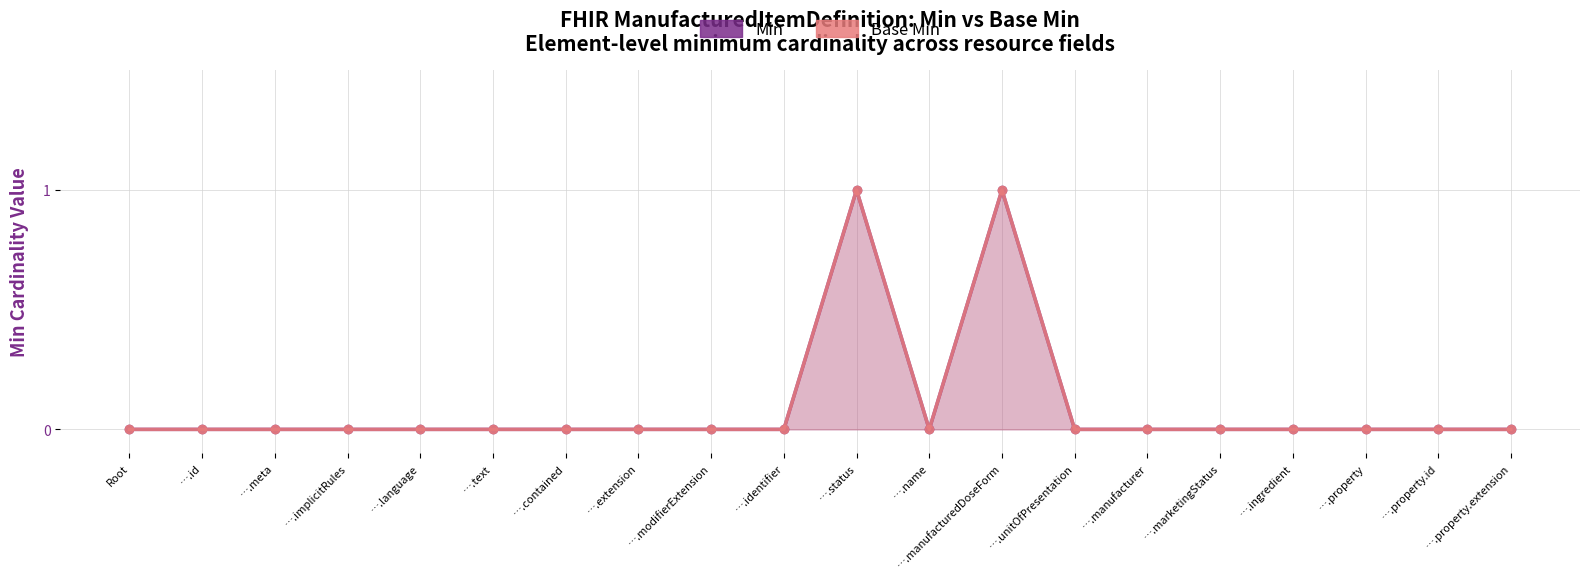

How many Min values are between 0 and 1?

20